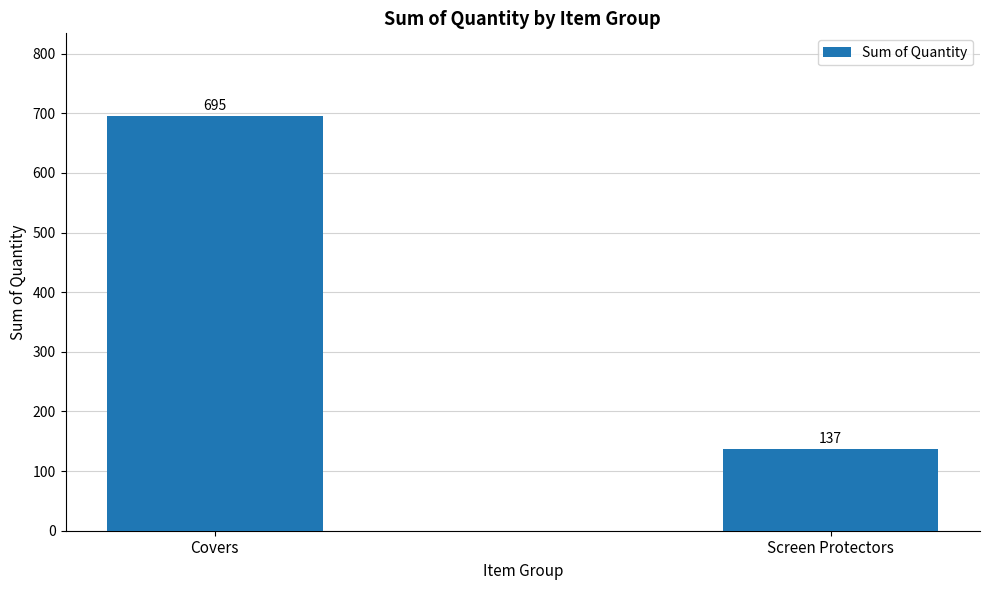

At which category does the chart reach its minimum across all series?

Screen Protectors